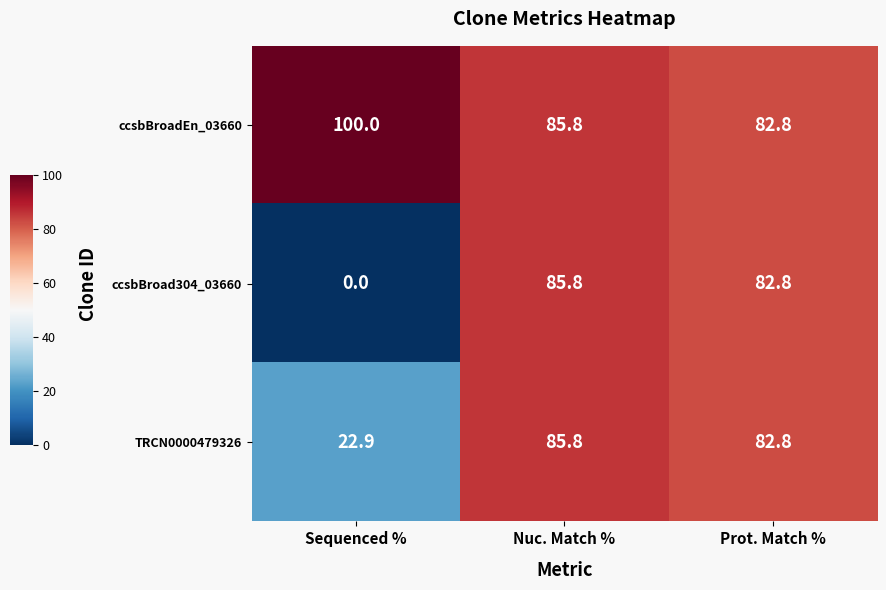

Count the number of data series in this chart.

3